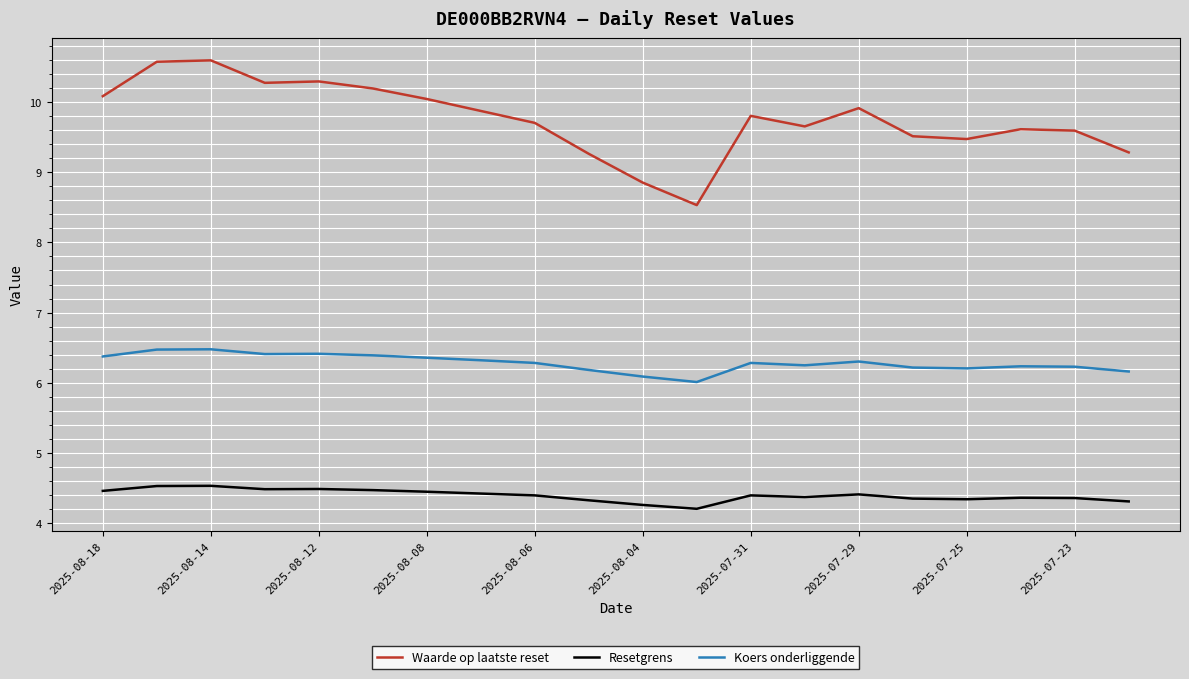

True or false: Waarde op laatste reset and Koers onderliggende intersect in this chart.

False